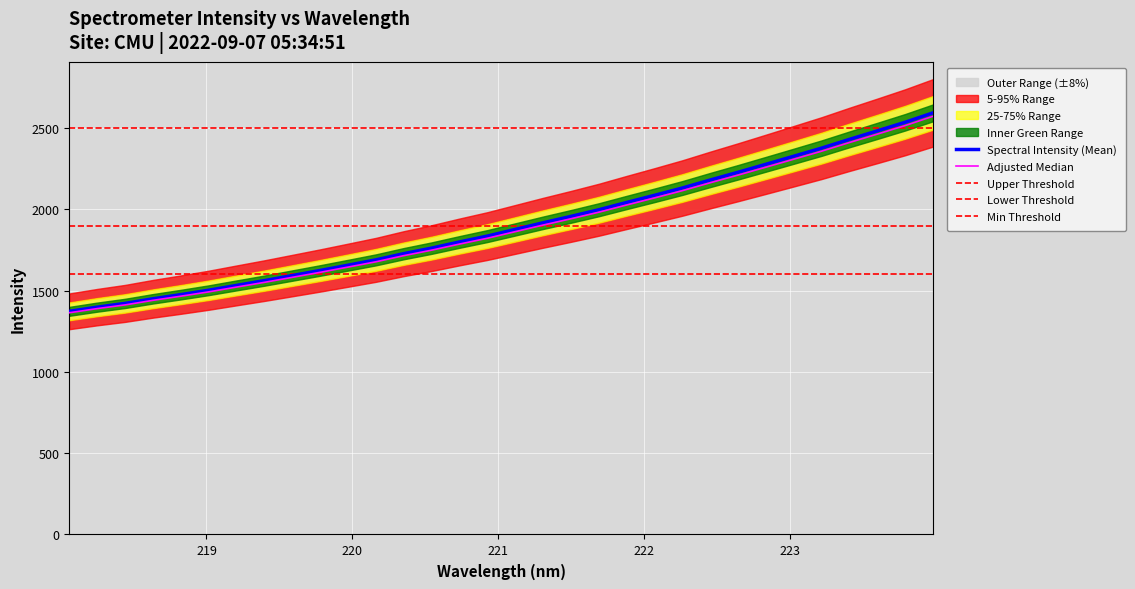

Does the chart display data point markers on the line(s)?

No